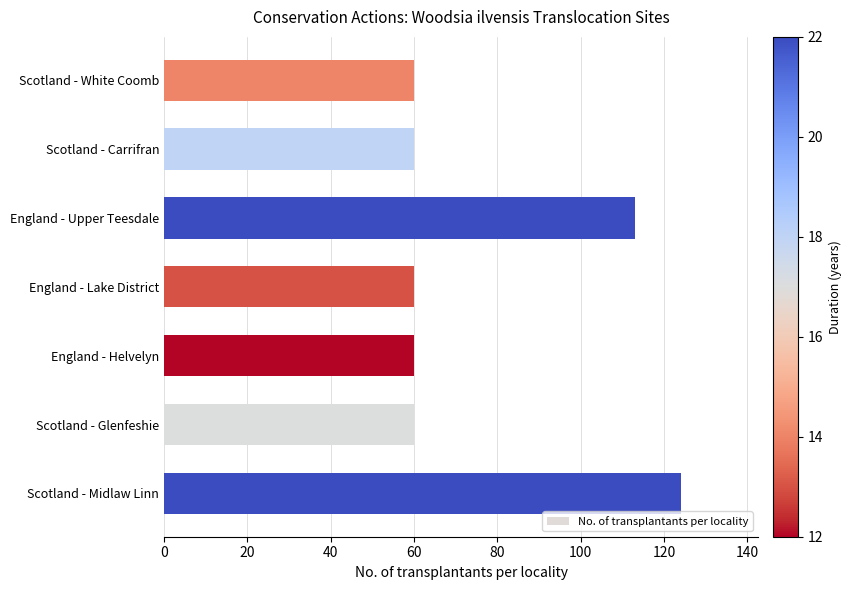

What is the average value?

77